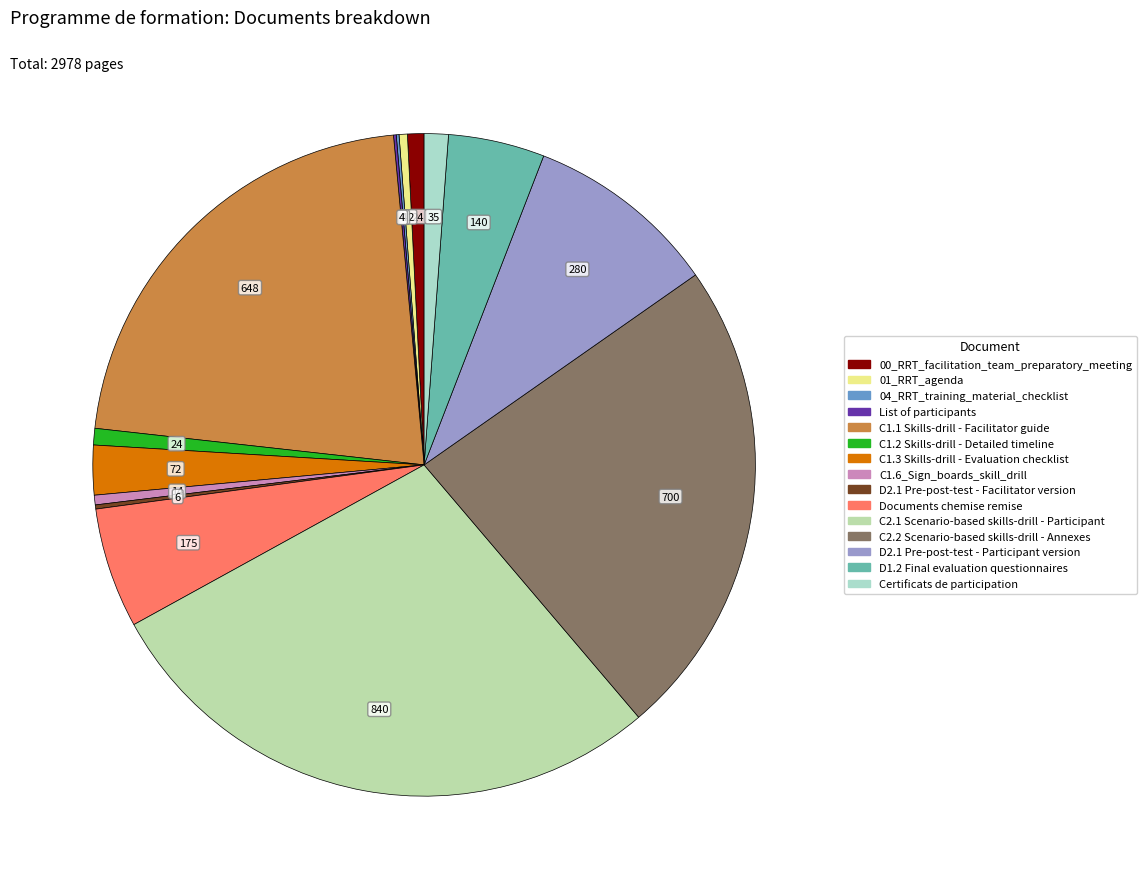

What percentage do 04_RRT_training_material_checklist and 01_RRT_agenda together represent?

0.5%